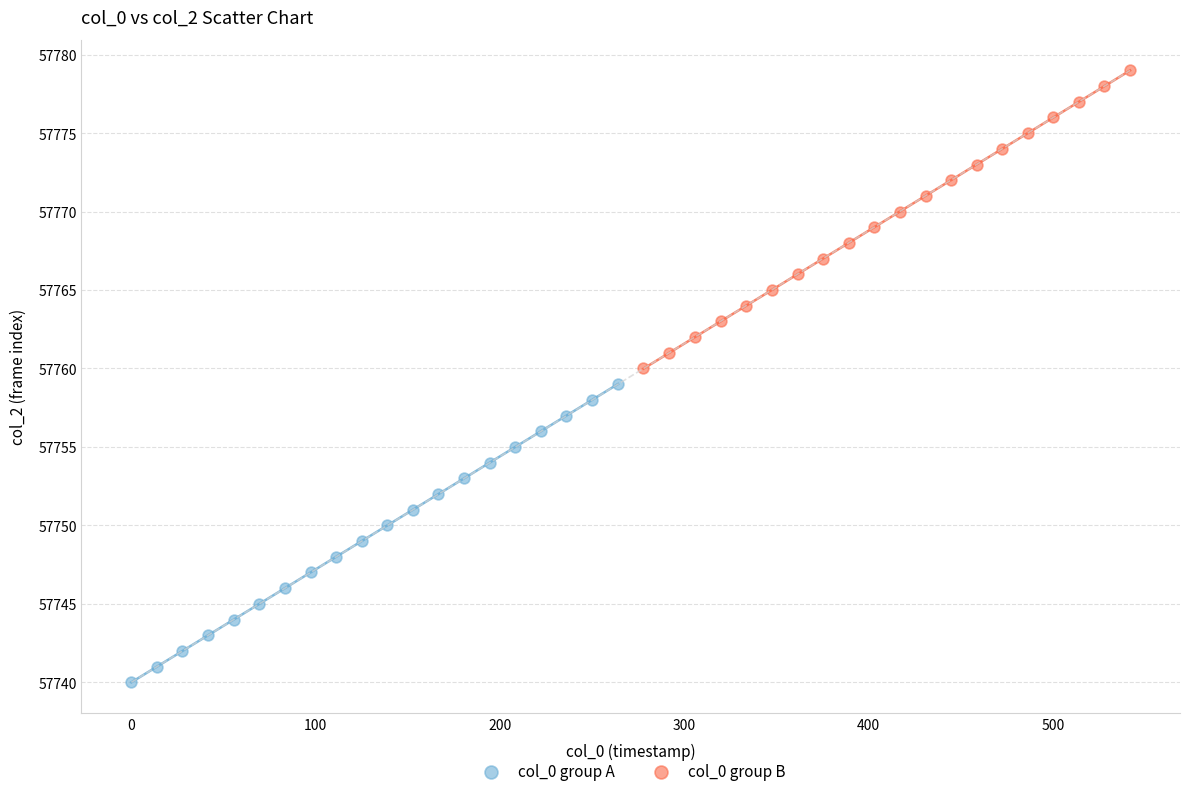

Which series reaches the minimum Y coordinate?

col_0 group A